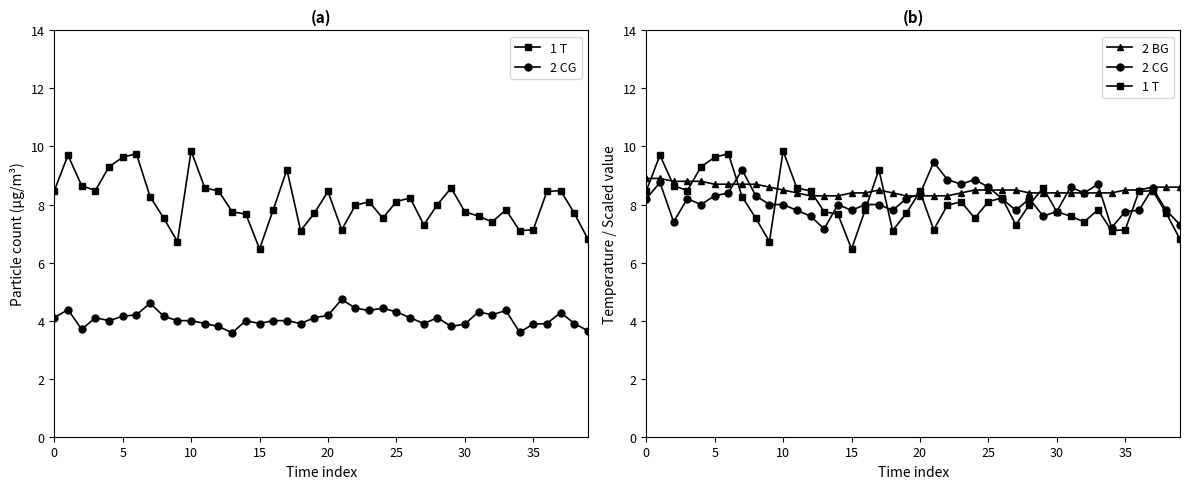

How many lines are shown in the chart?

3